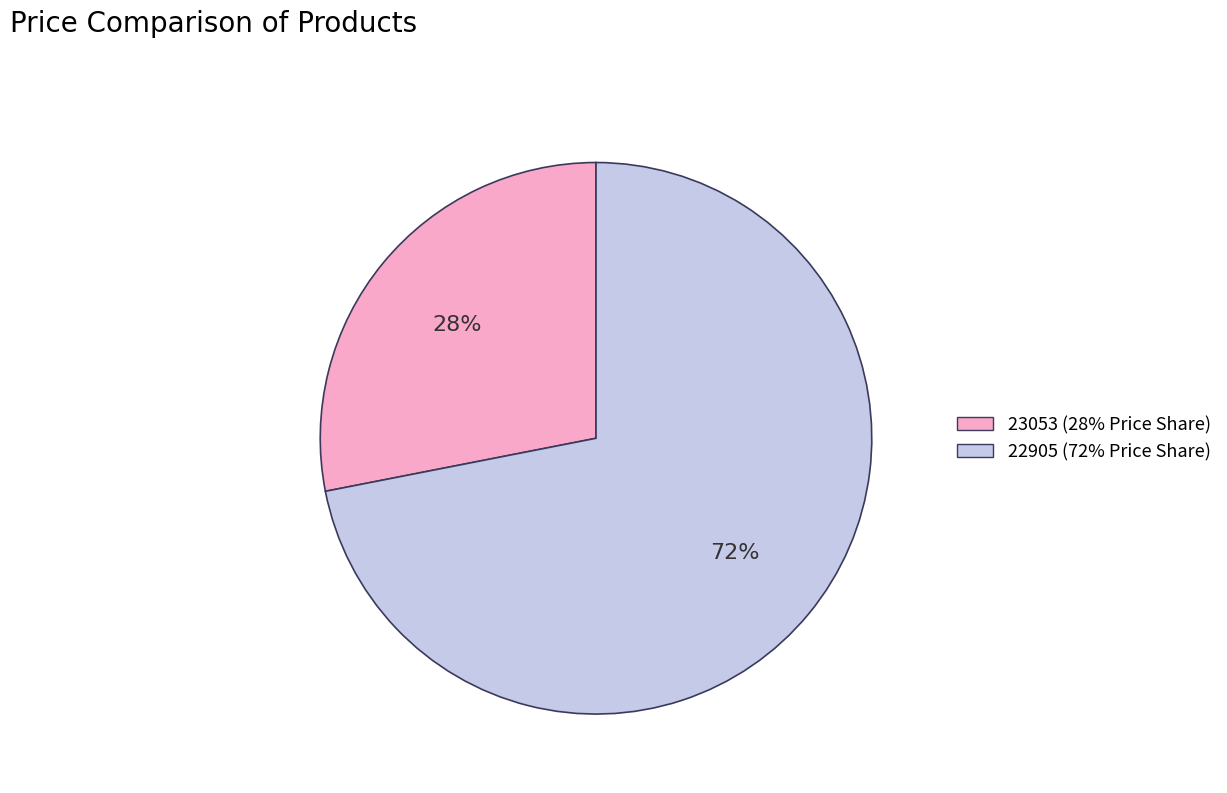

How many segments does this pie chart have?

2